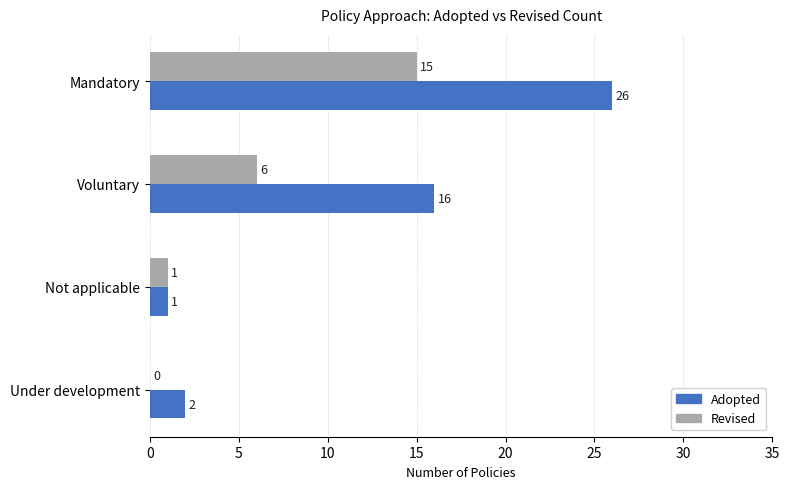

What is the sum of the Revised values at Mandatory and Not applicable?

16